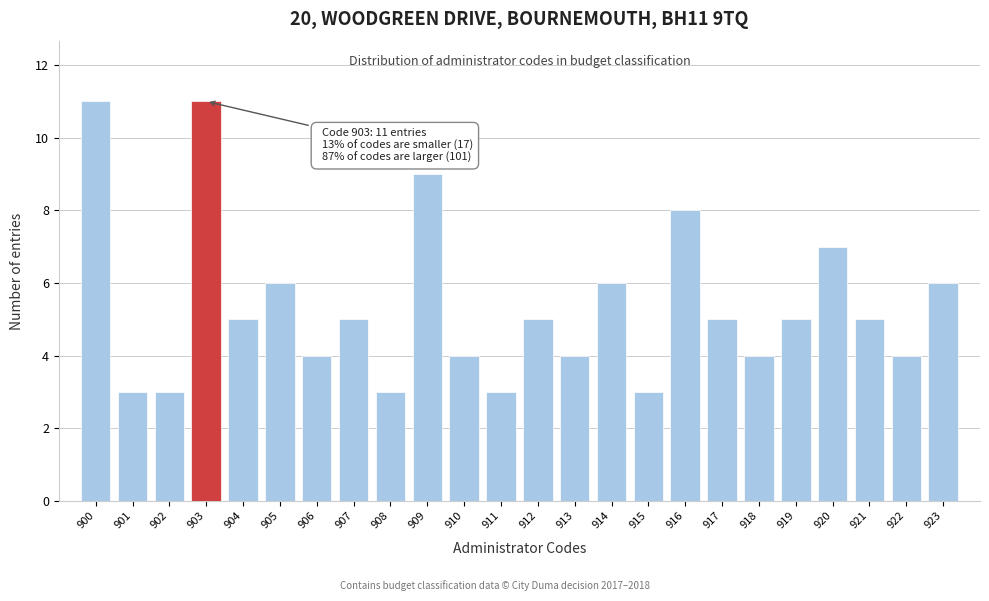

Reading right to left, what are all the values shown in this chart?

923=6	922=4	921=5	920=7	919=5	918=4	917=5	916=8	915=3	914=6	913=4	912=5	911=3	910=4	909=9	908=3	907=5	906=4	905=6	904=5	903=11	902=3	901=3	900=11